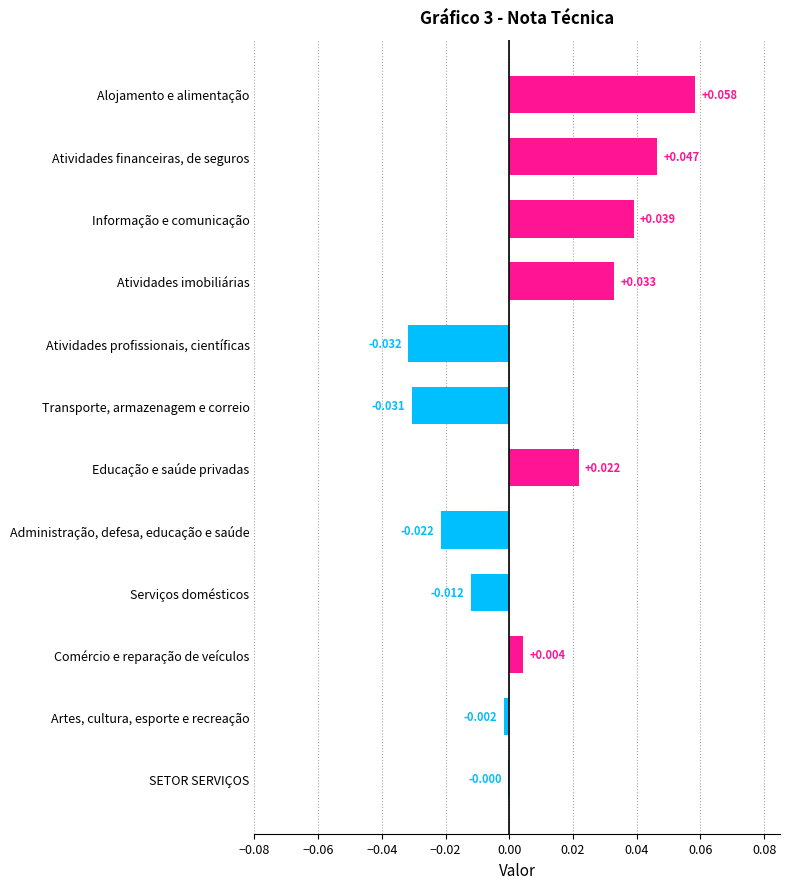

Which label corresponds to the largest value in the chart?

Alojamento e alimentação